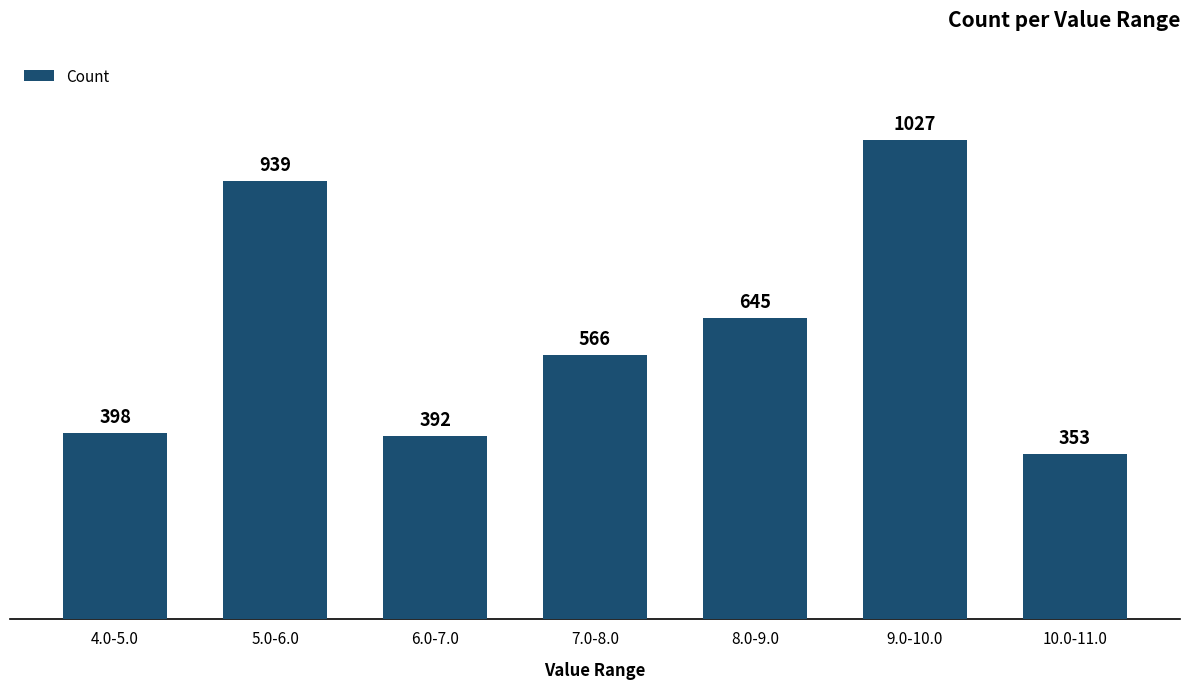

Is it true that the value at 9.0-10.0 is 1027?

True